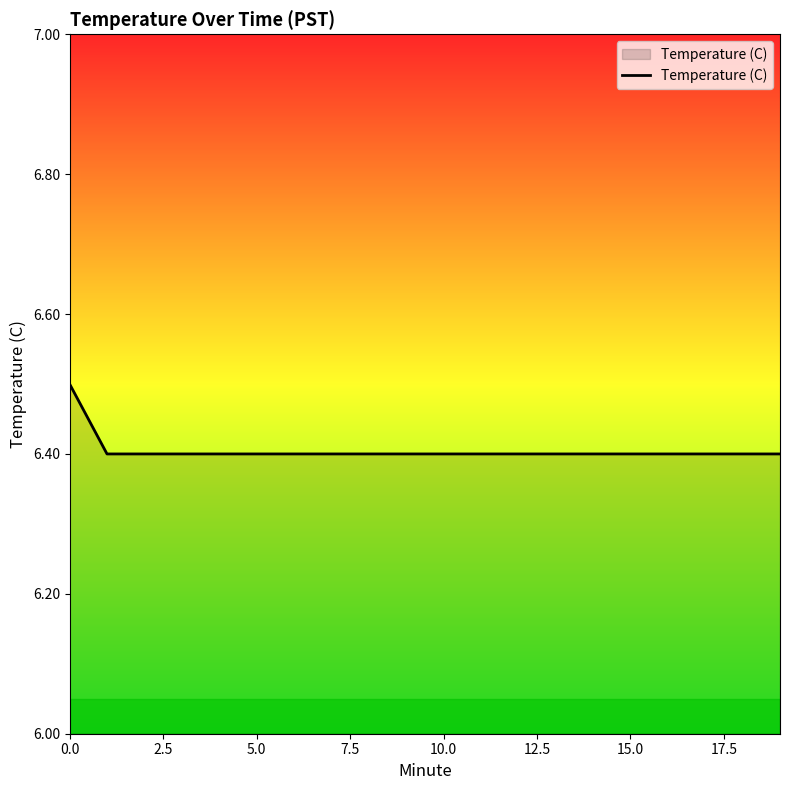

Count the number of categories in the chart.

20